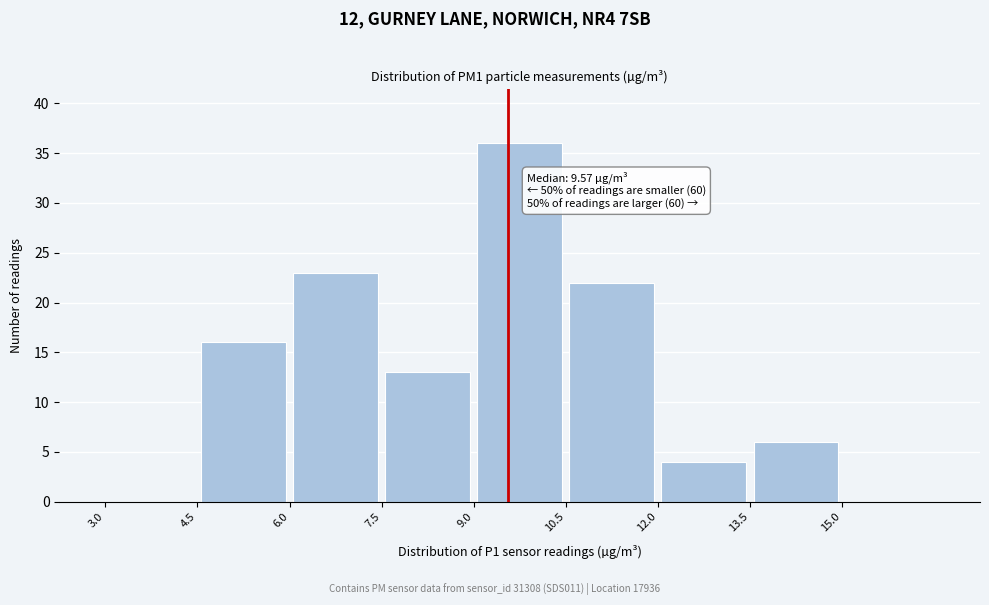

Over which range of the x-axis is the bar tallest?

9.0 to 10.5